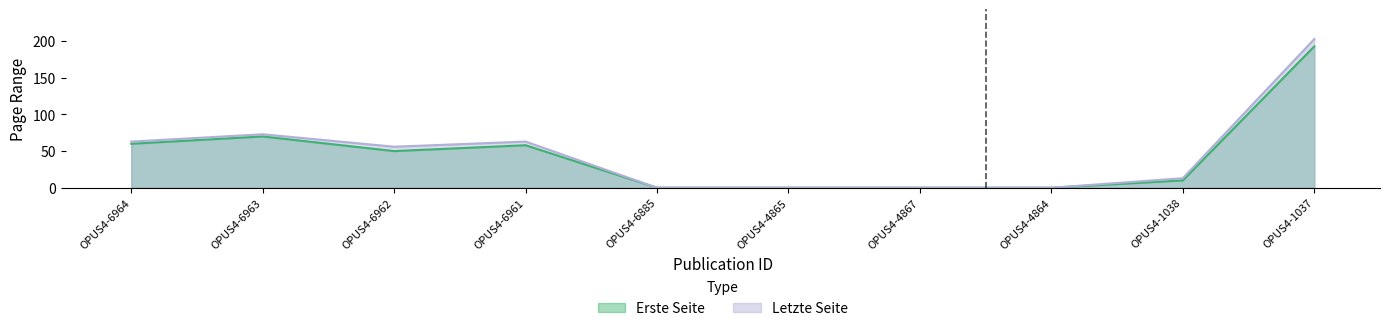

Which category has the lowest value in the Letzte Seite series?

OPUS4-6885